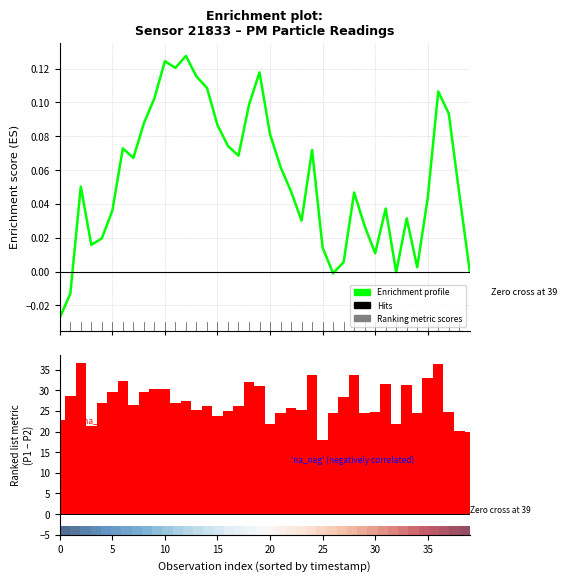

How many data points does each series have?

40